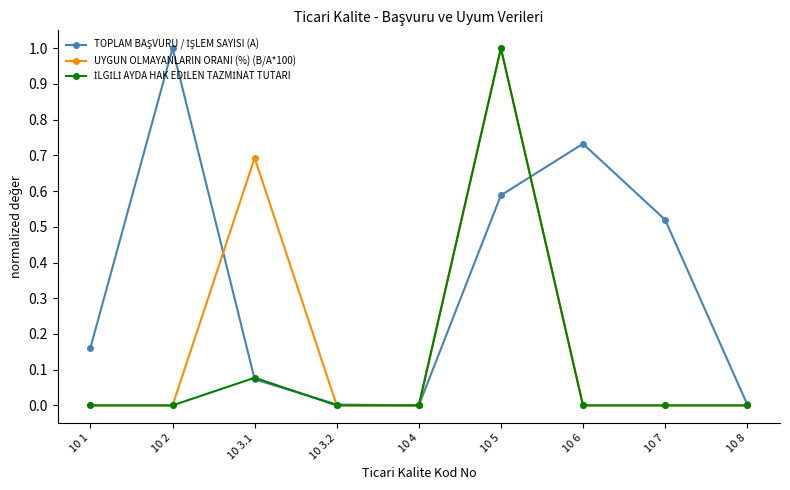

In UYGUN OLMAYANLARIN ORANI (%) (B/A*100), how many points are higher than both neighbors (excluding endpoints)?

2